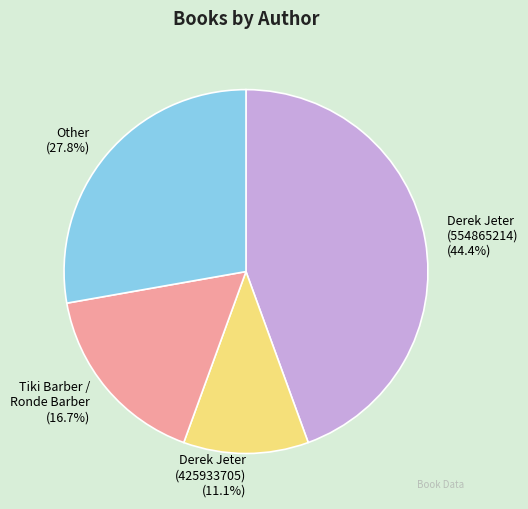

What portion of the pie excludes Derek Jeter (554865214)?

55.6%